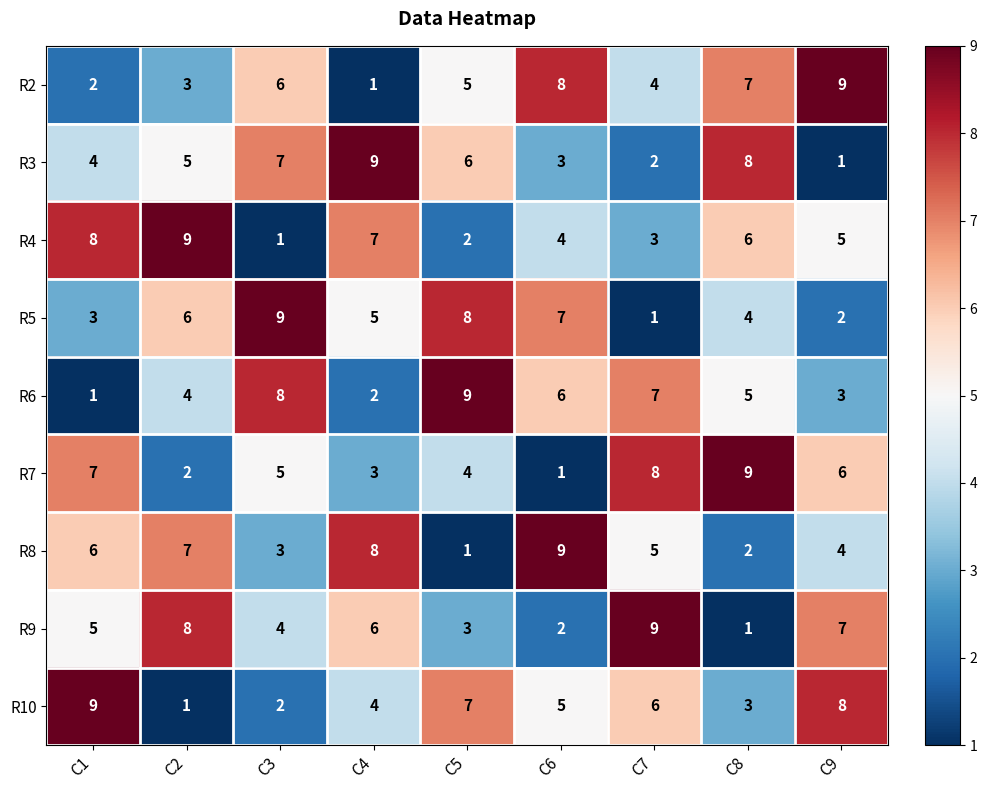

Count the R3 values in the range 3 to 7.

5